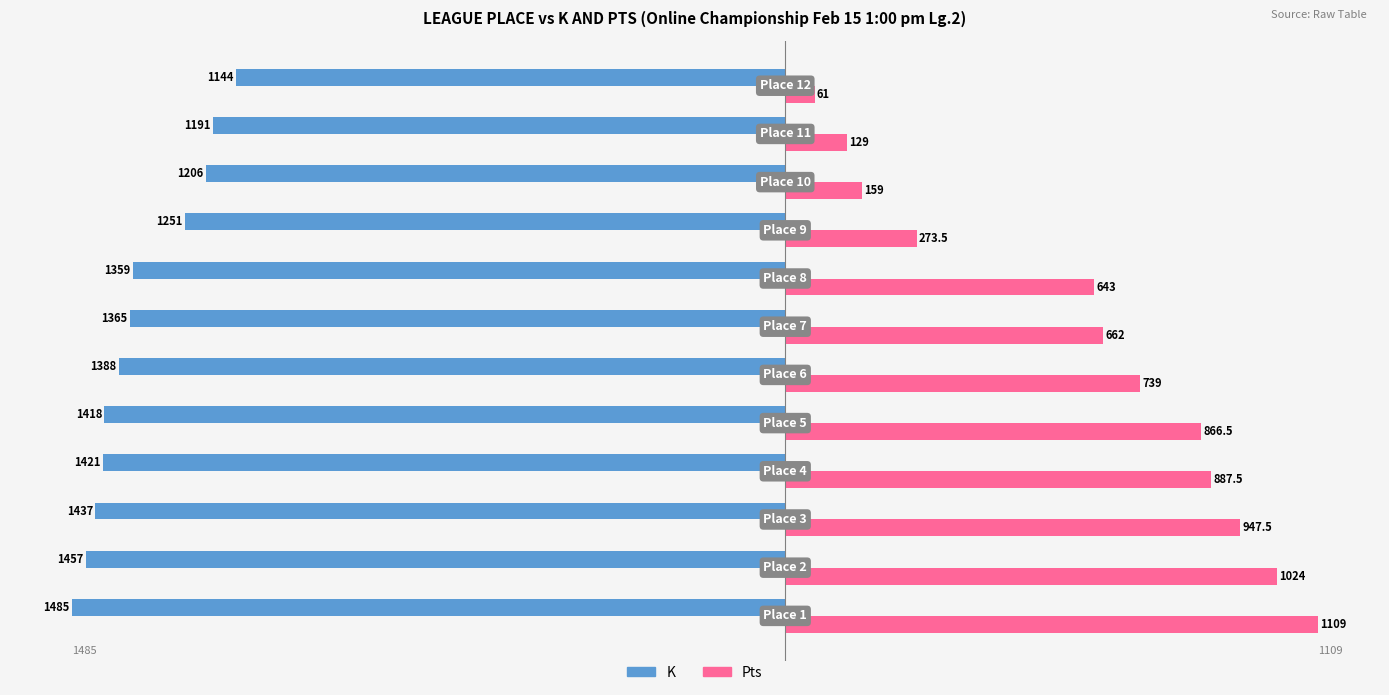

At how many categories does at least one series exceed 150?

10